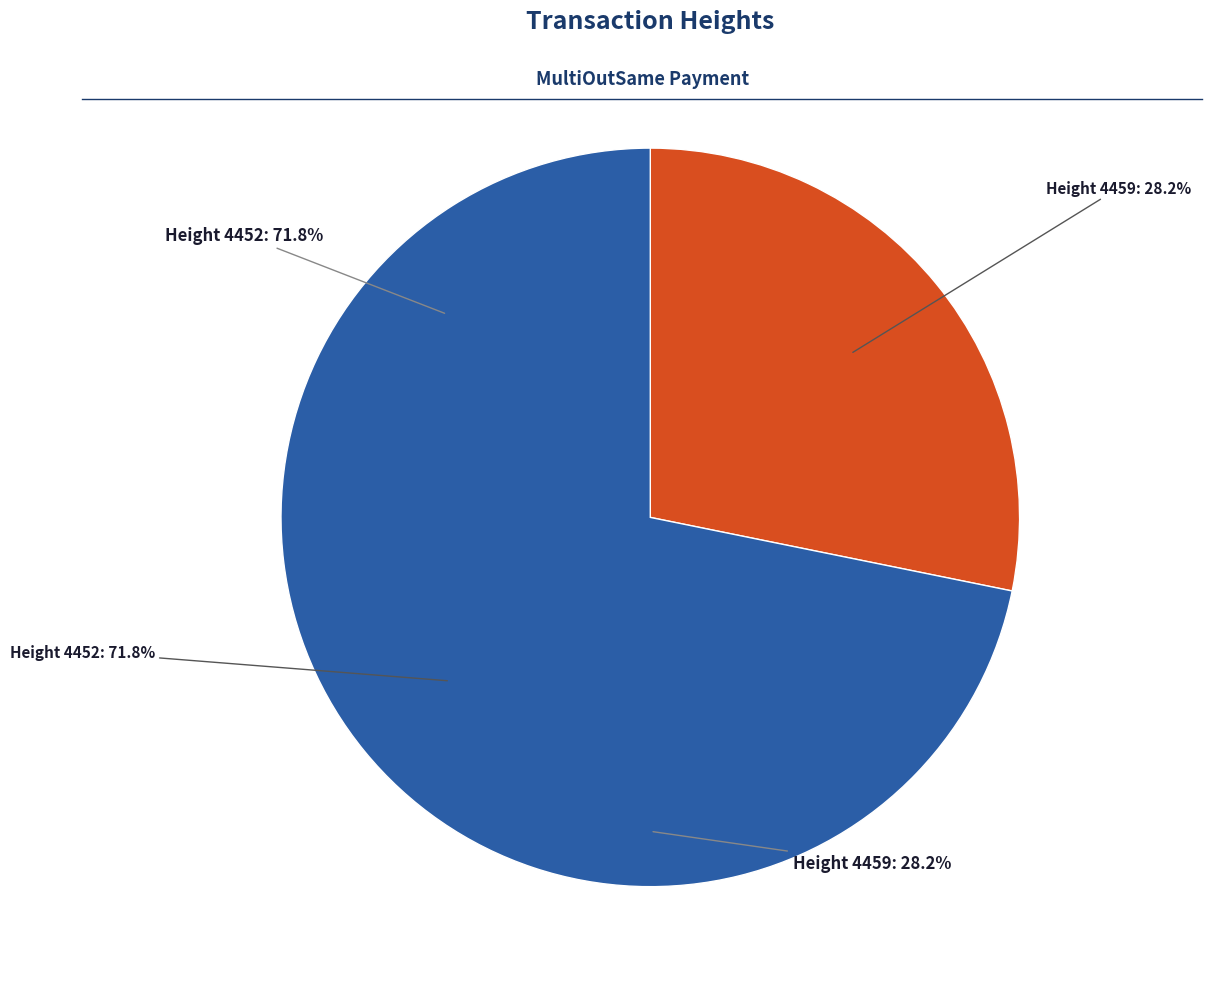

Is there a majority slice in this chart?

Yes